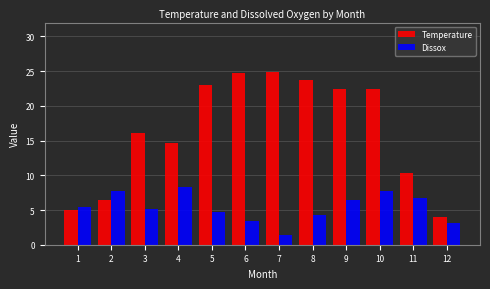

What are all the series names shown in the legend?

Temperature, Dissox